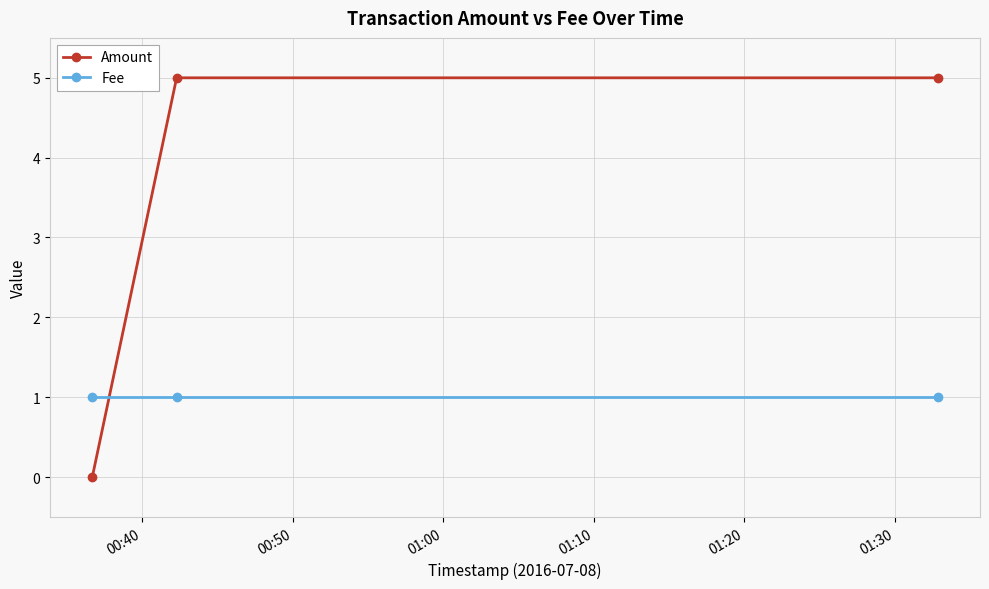

List the series in order of their peak value, highest first.

Amount, Fee